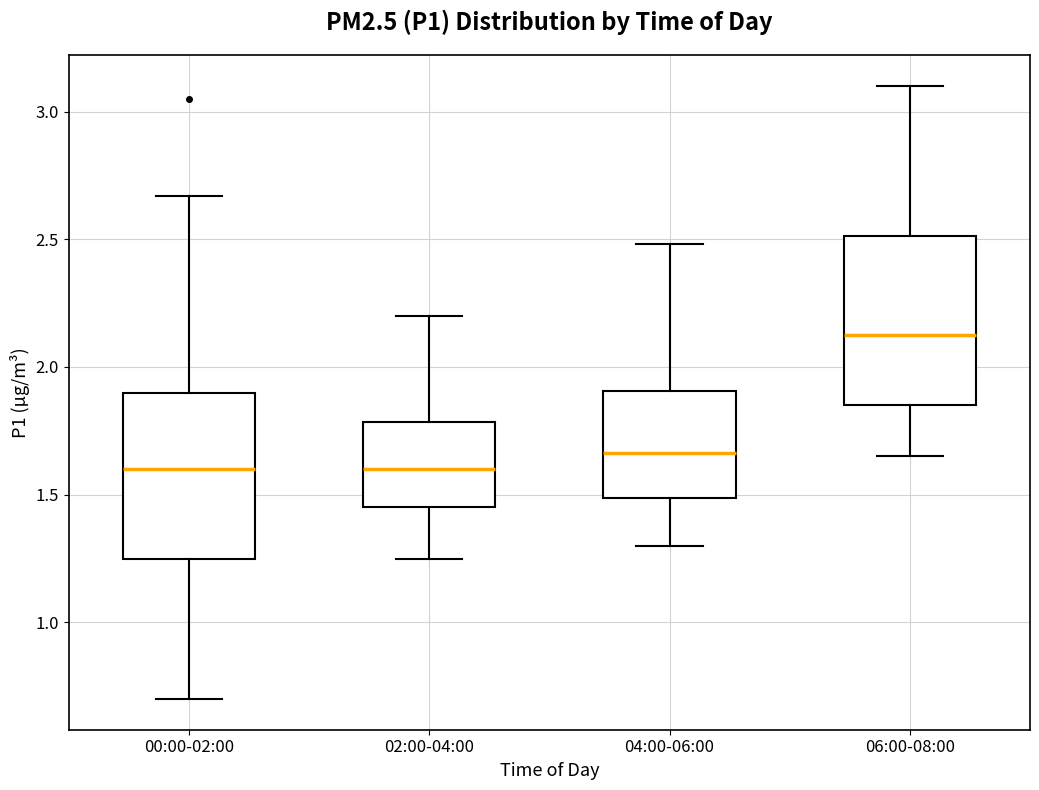

Where does the lower whisker of the box for 02:00-04:00 end on the y-axis? The values are not printed on the chart, so give them approximately, as read against the axis.

1.25